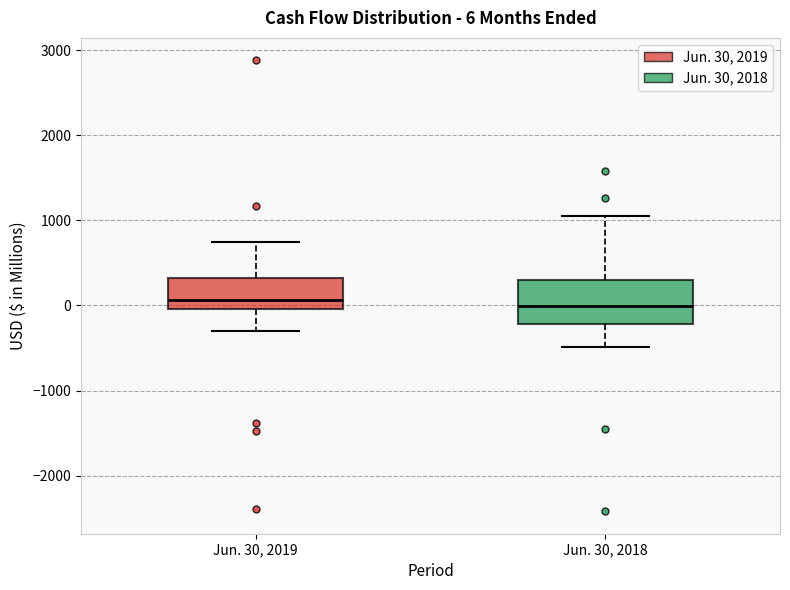

Which box is the tallest, from its lower edge to its upper edge?

Jun. 30, 2018